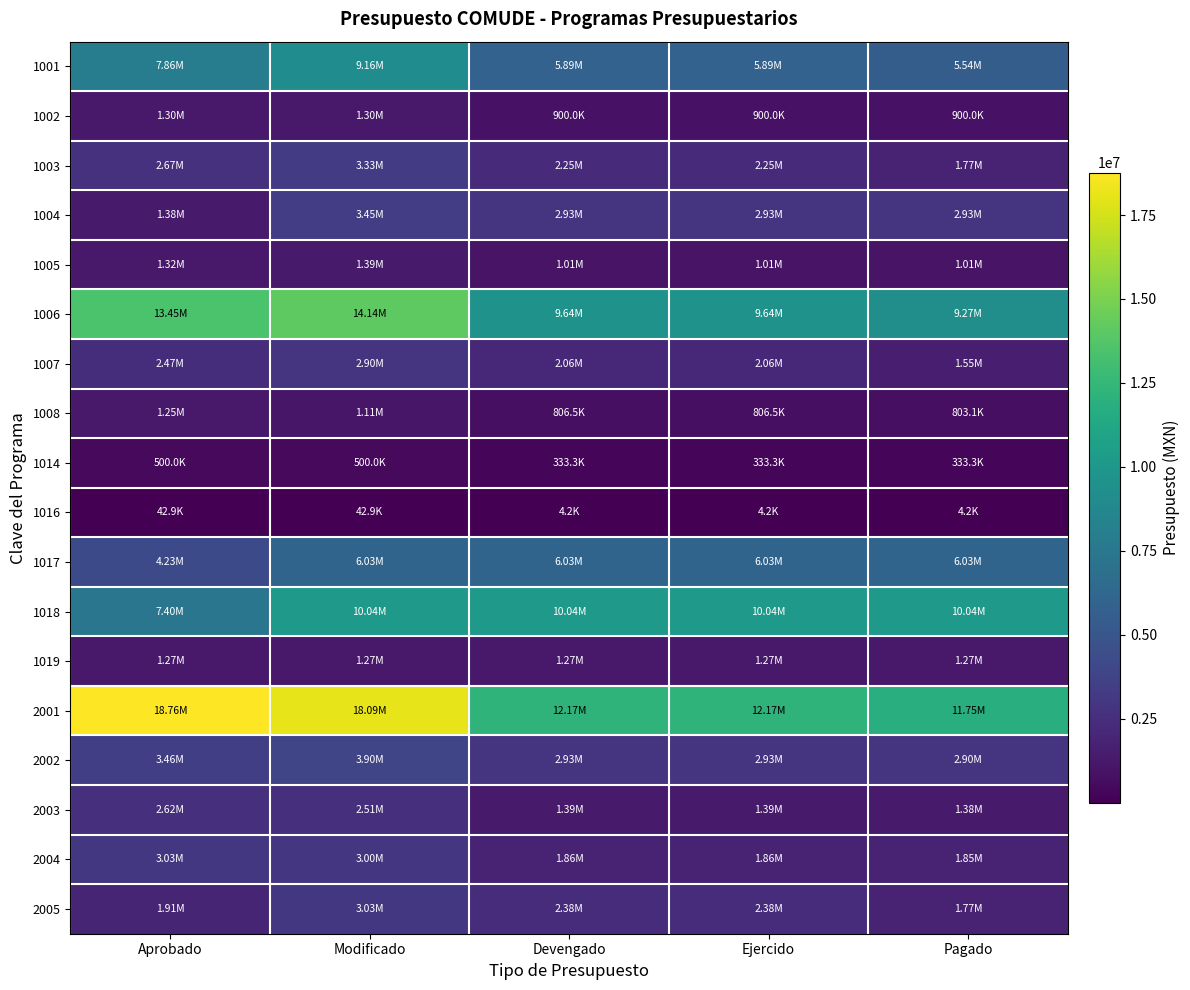

Which series has the largest range (max minus min)?

2001